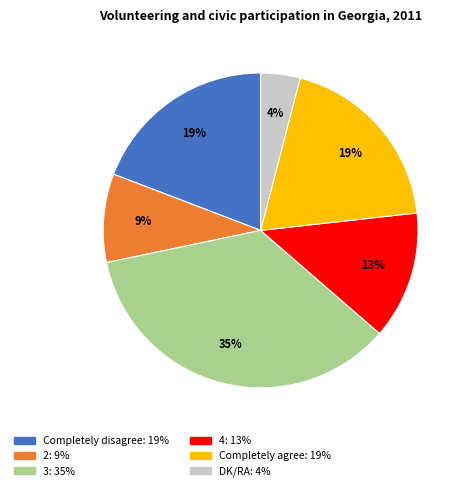

Is the sum of 4 and DK/RA greater than half?

No